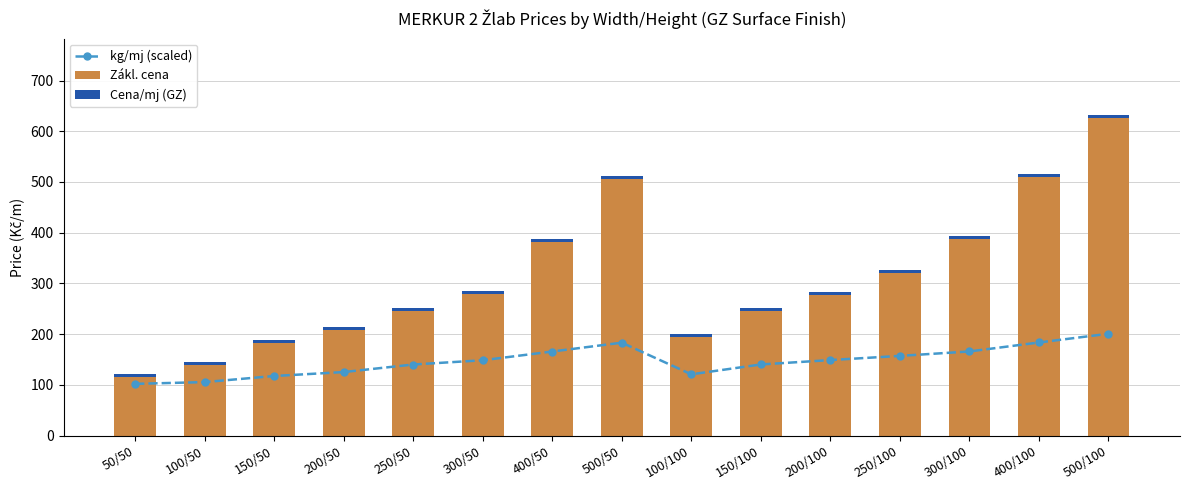

At which category is the sum across all series the highest?

500/100